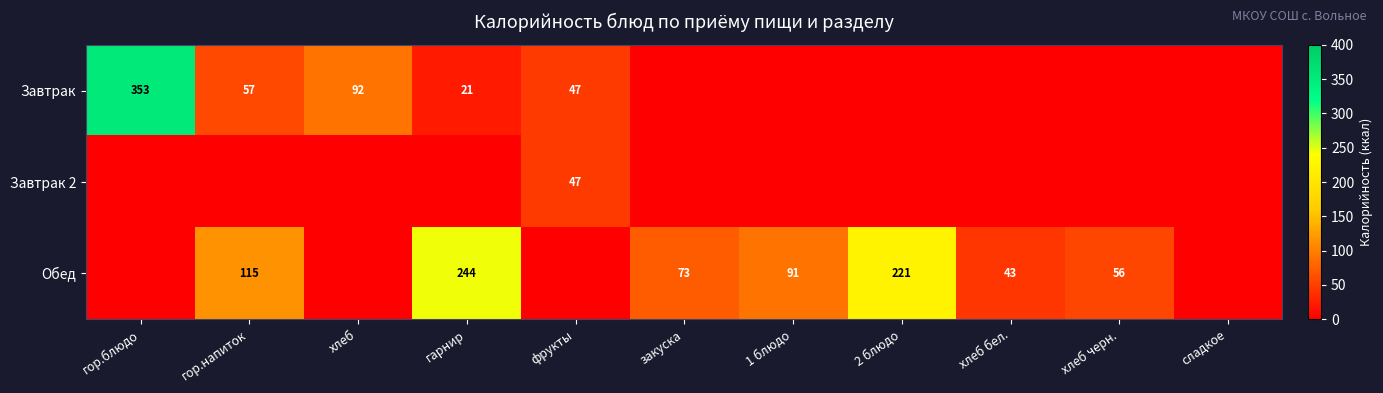

Is it true that Обед equals 73 at закуска?

True